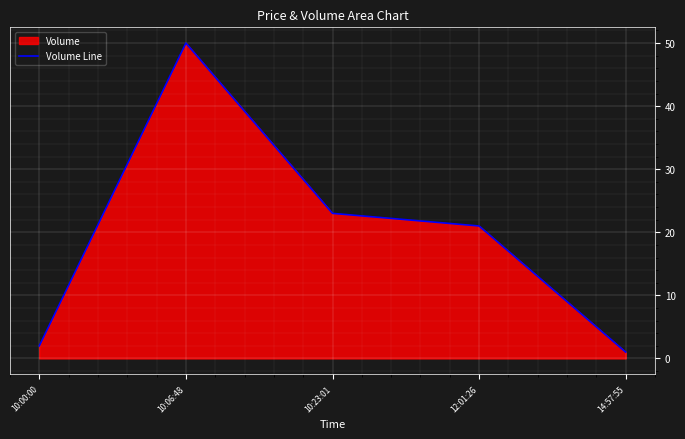

What is the change in value from 10:23:01 to 12:01:26?

-2